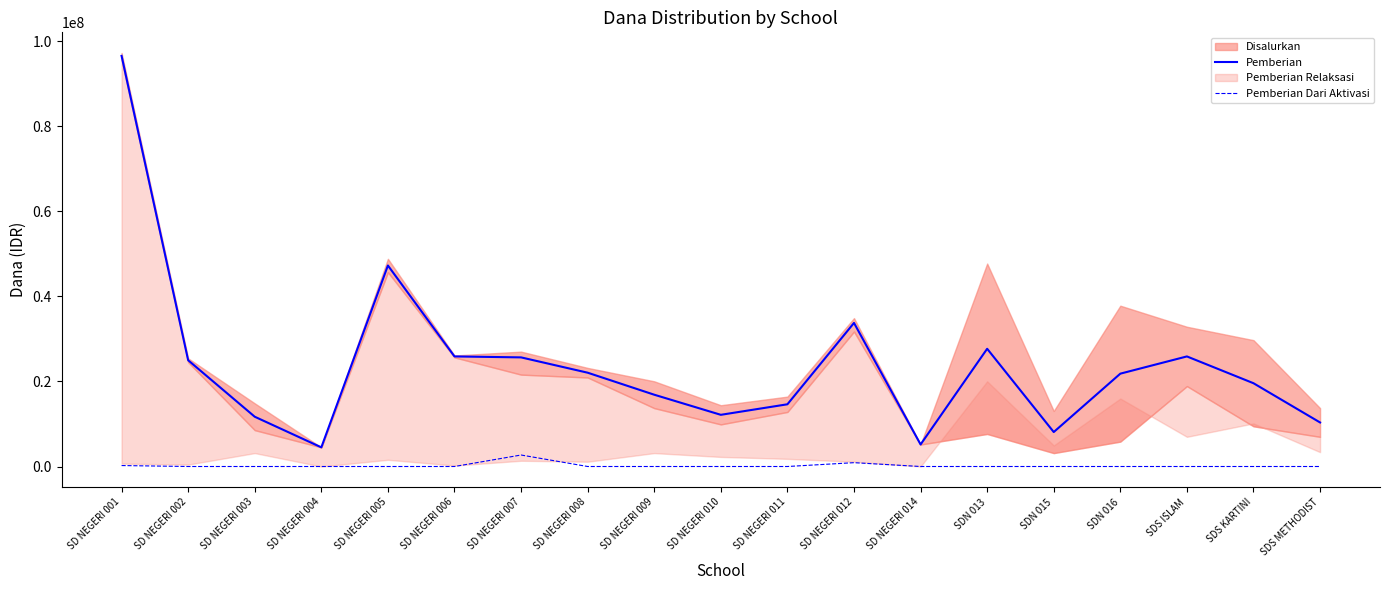

Read the Pemberian Dari Aktivasi value at SD NEGERI 007.

2700000